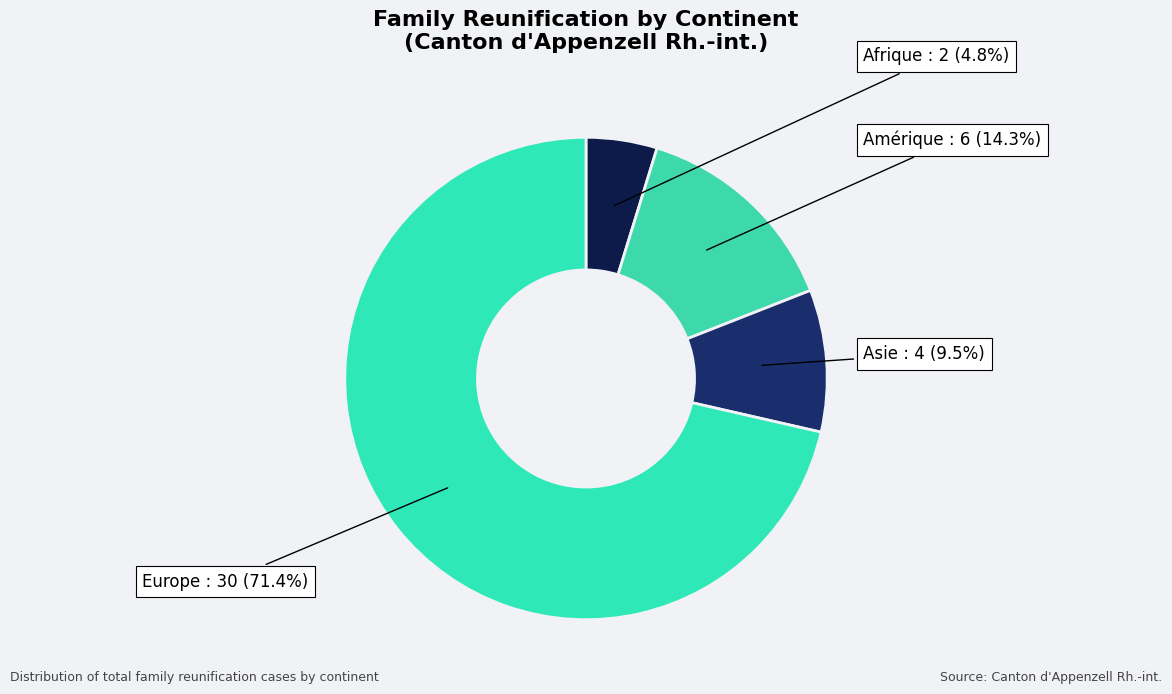

The Amérique slice represents 20% of the pie. True or false?

False